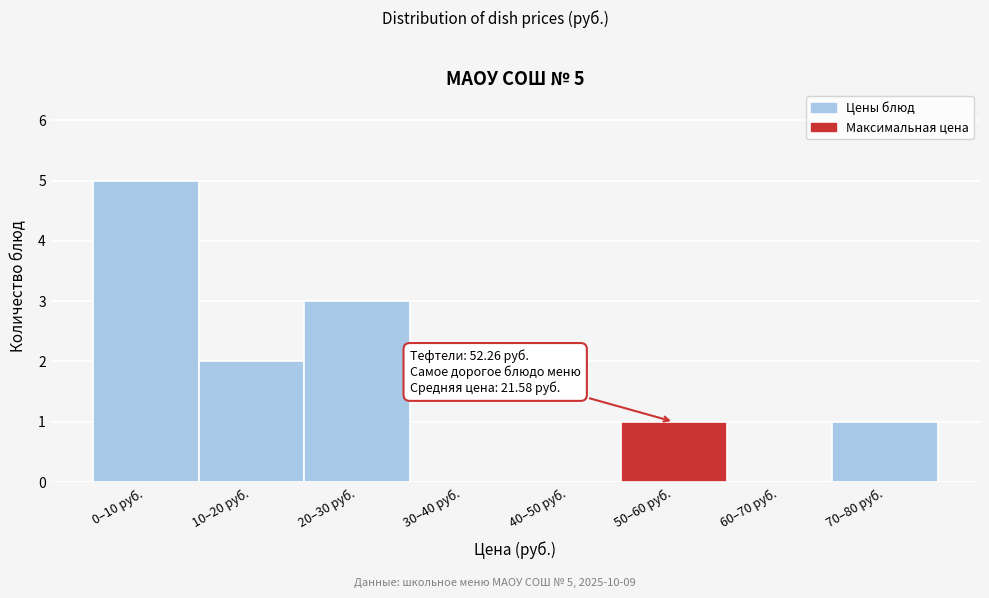

Reading left to right, extract all data points from this chart.

0–10 руб.=5	10–20 руб.=2	20–30 руб.=3	30–40 руб.=0	40–50 руб.=0	50–60 руб.=1	60–70 руб.=0	70–80 руб.=1